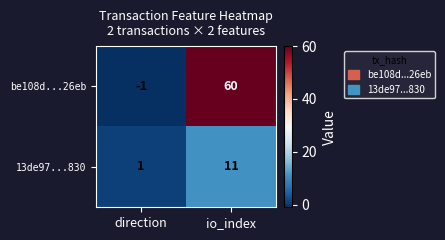

How many negative values does the be108d...26eb series have?

1